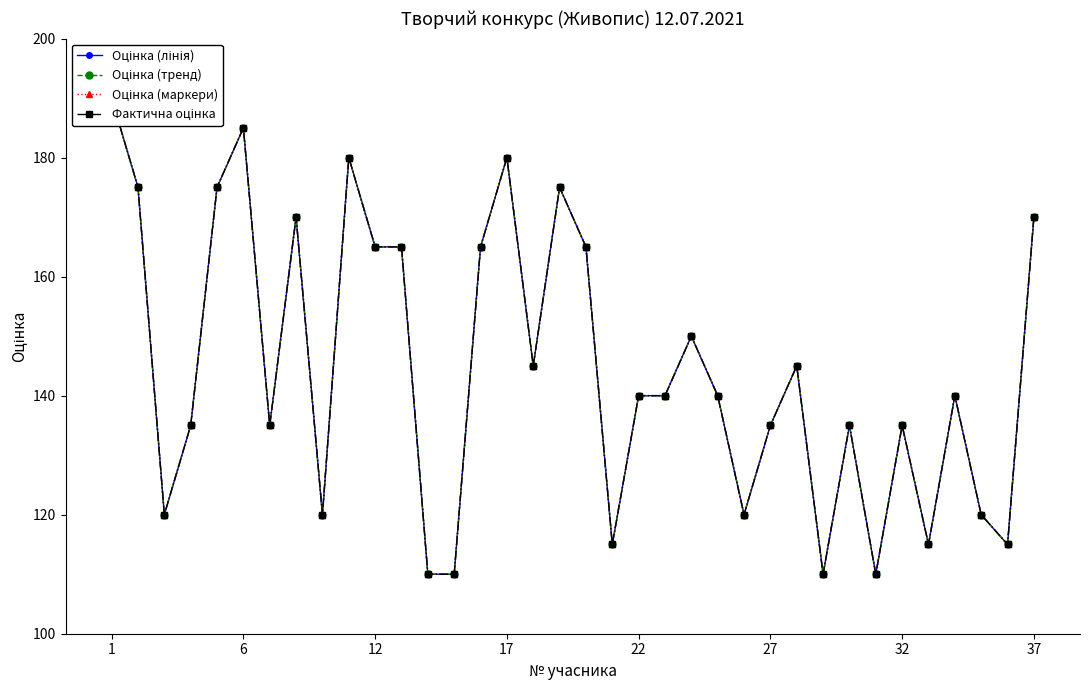

What is the label of the 28th point from the left?

27